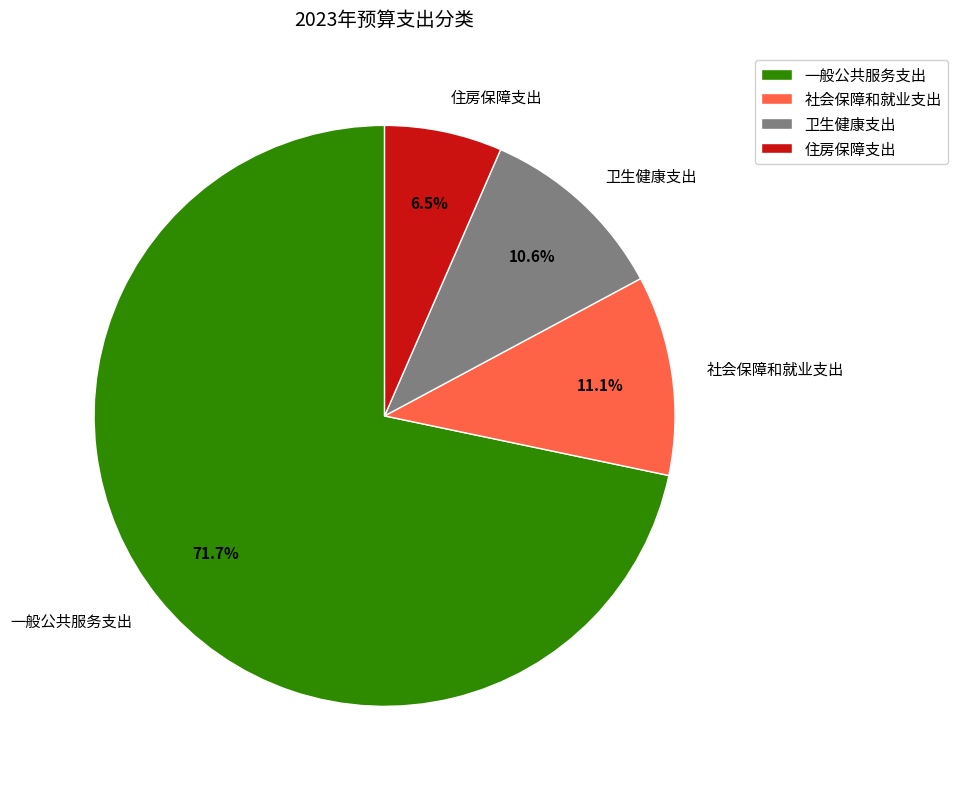

What percentage is the 卫生健康支出 slice, to the nearest percent?

11%